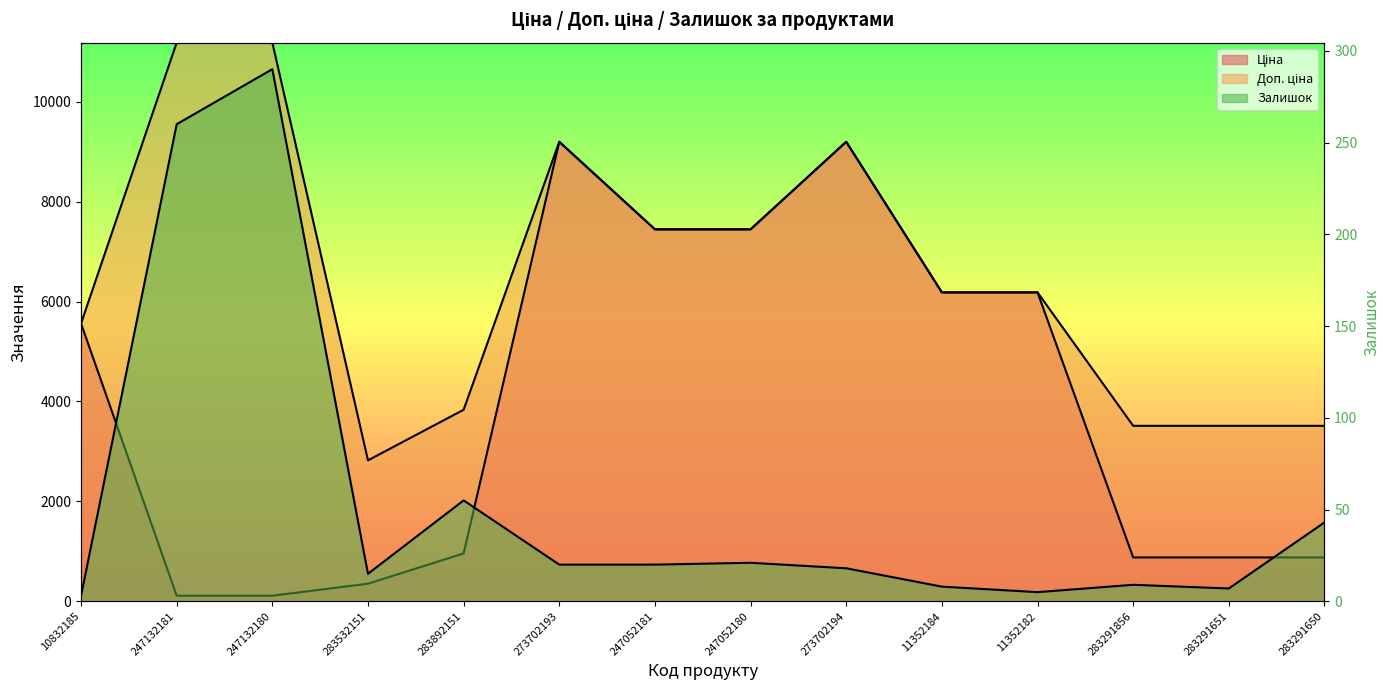

Where is the first local maximum for Залишок?

247132180